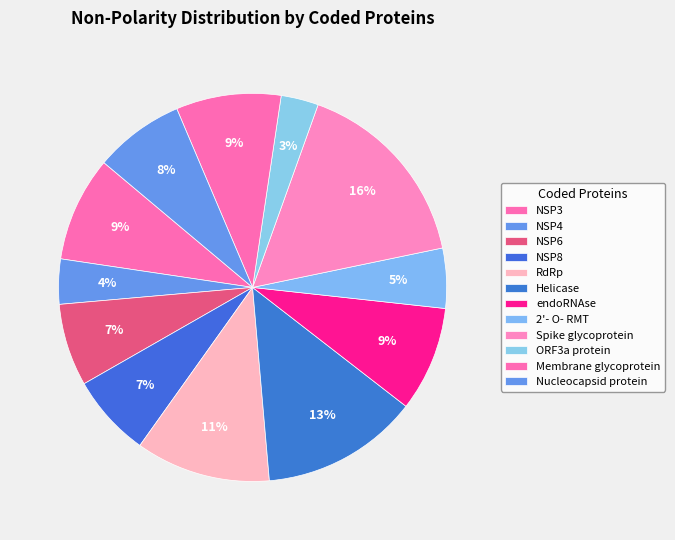

Is it true that Spike glycoprotein is 18% of the pie?

False